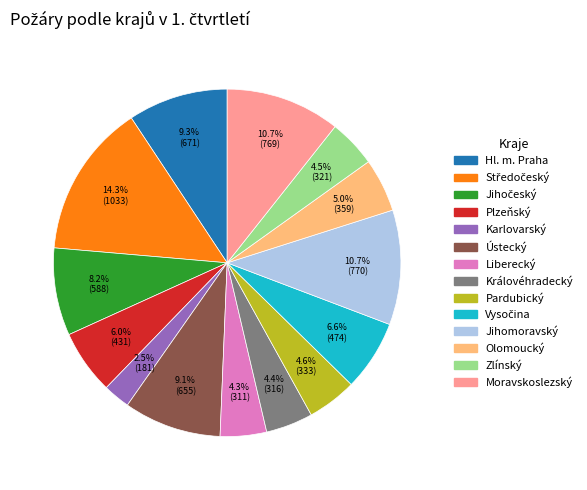

Count the number of slices in the pie.

14